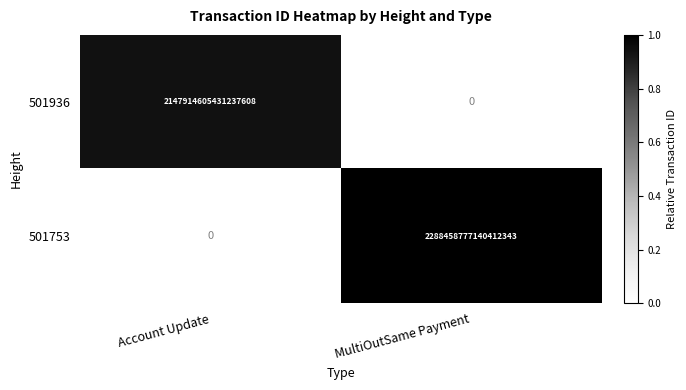

At Account Update, list the series in order from smallest to largest.

501753, 501936